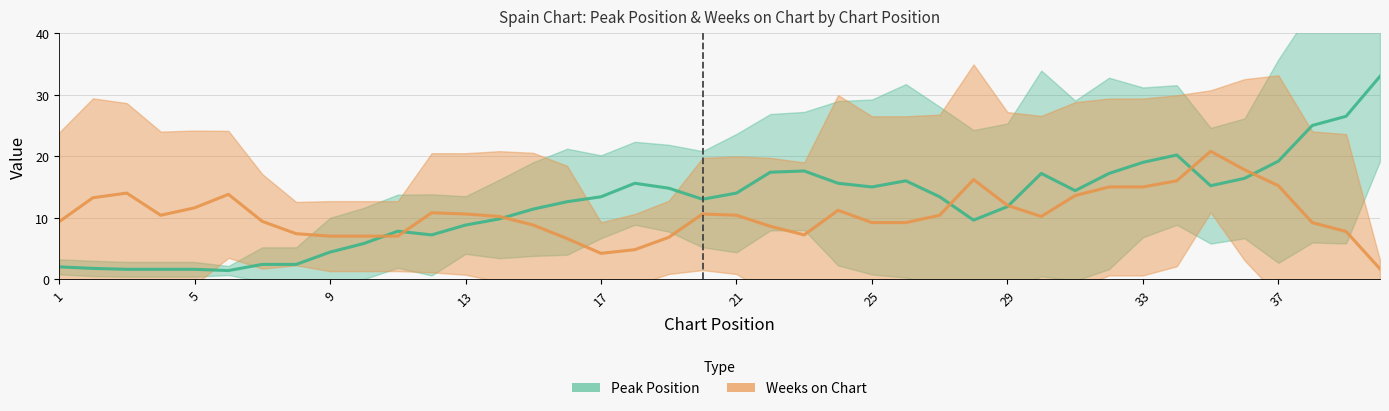

True or false: Peak Position has more than 2 points higher than both neighbors.

True